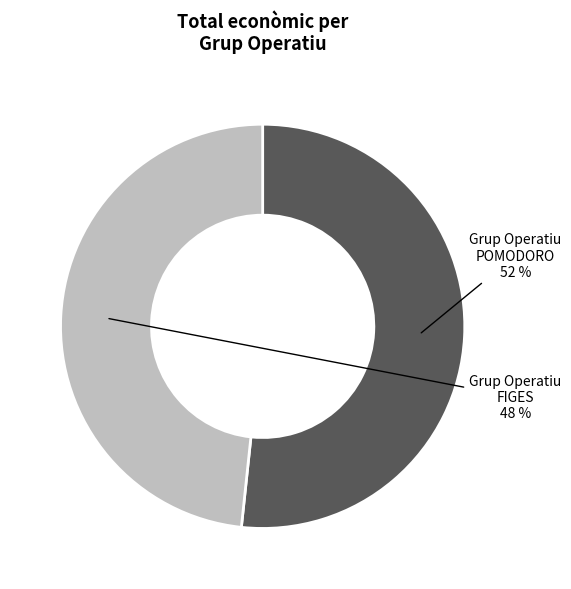

To the nearest percent, what is the average slice percentage?

50%